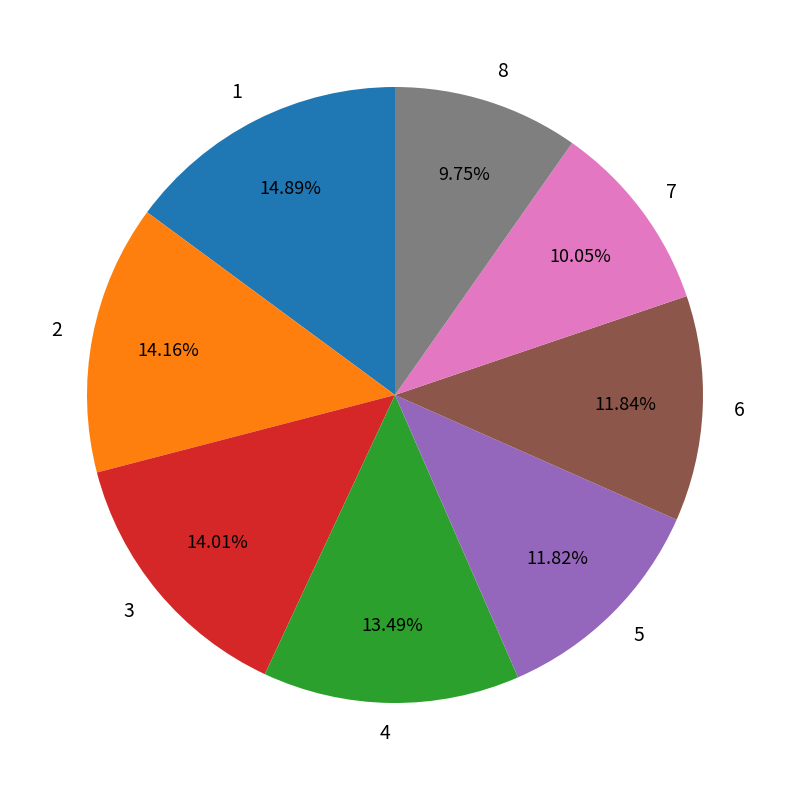

Is there a majority slice in this chart?

No